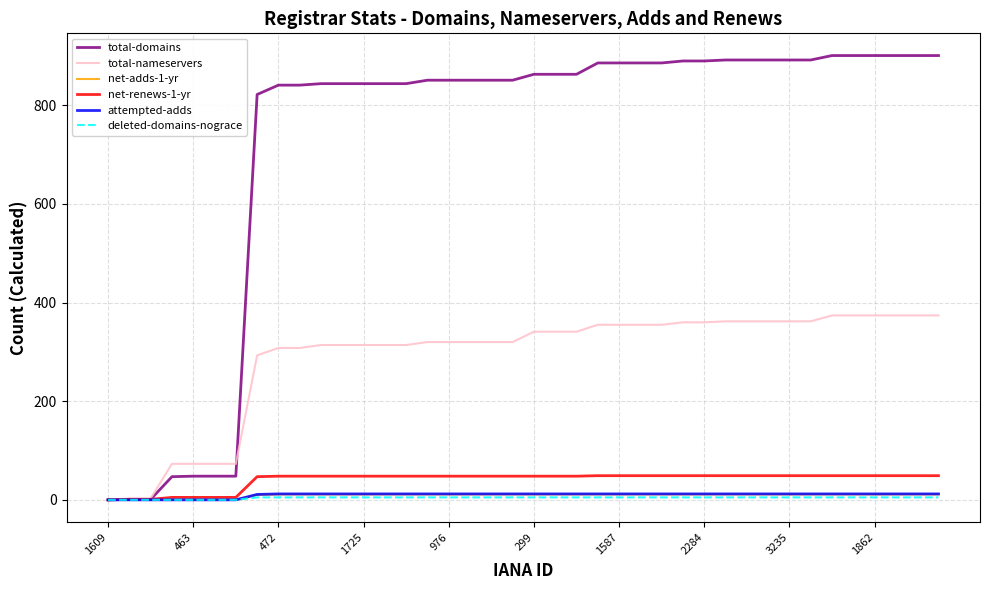

Does the chart have visible grid lines?

Yes